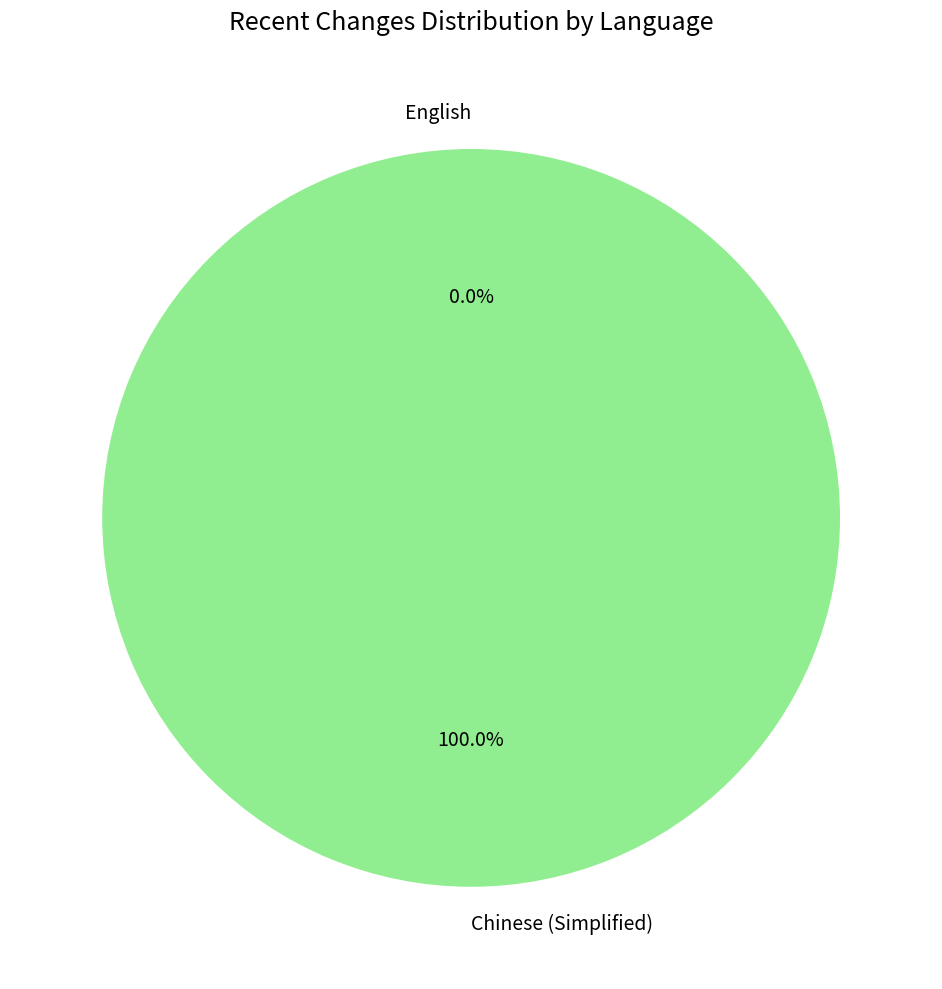

What percentage is the Chinese (Simplified) slice, to the nearest percent?

100%